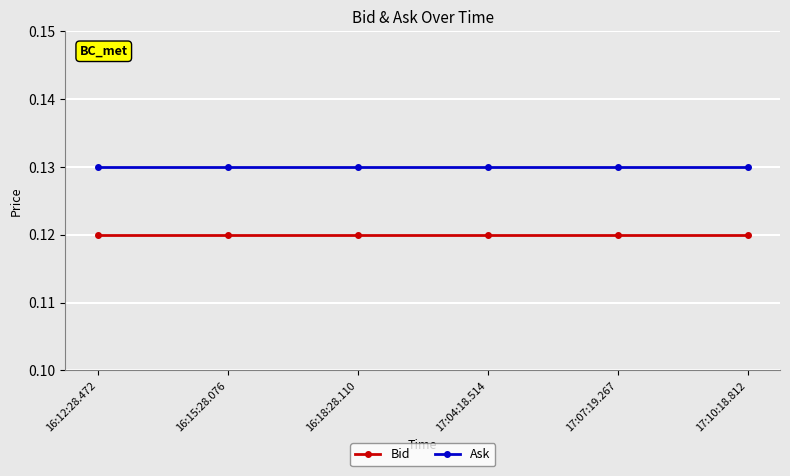

The value of Ask at 17:07:19.267 is 0.2. True or false?

False